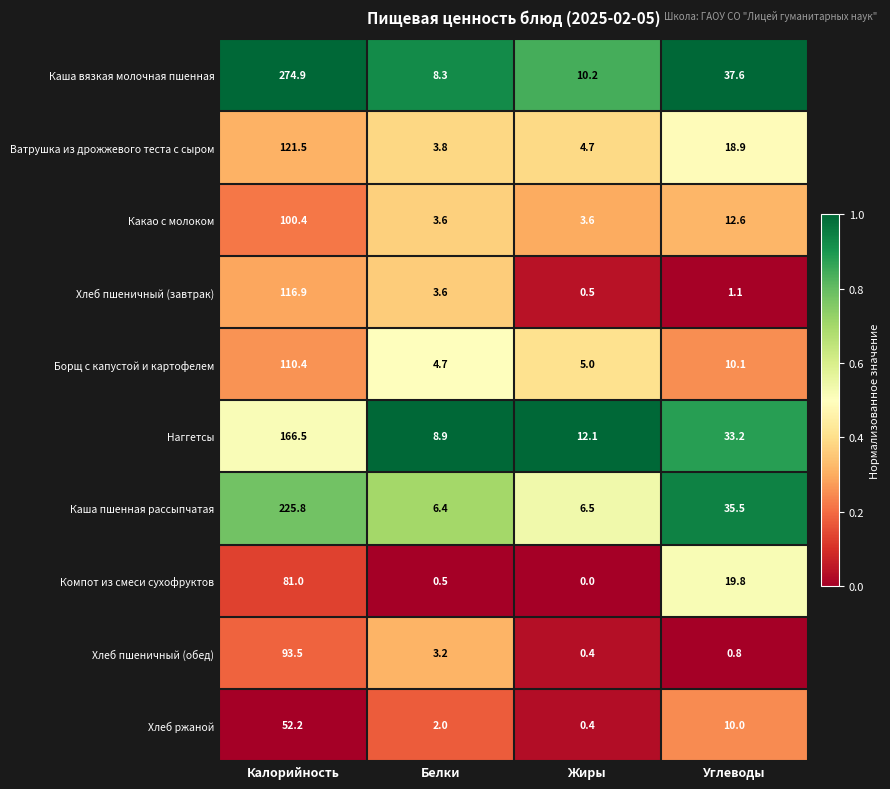

What is the total value across all series at Жиры?

43.4